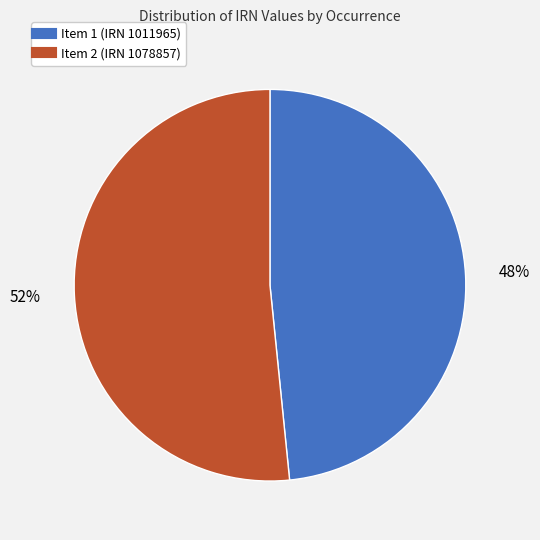

Is there a majority slice in this chart?

Yes